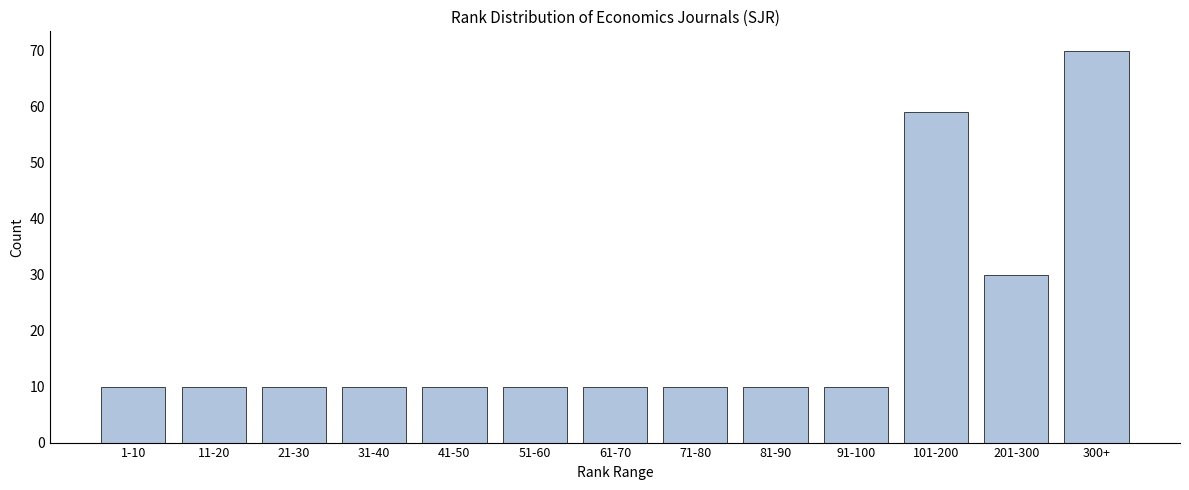

Reading right to left, extract all data points from this chart.

300+=70	201-300=30	101-200=59	91-100=10	81-90=10	71-80=10	61-70=10	51-60=10	41-50=10	31-40=10	21-30=10	11-20=10	1-10=10